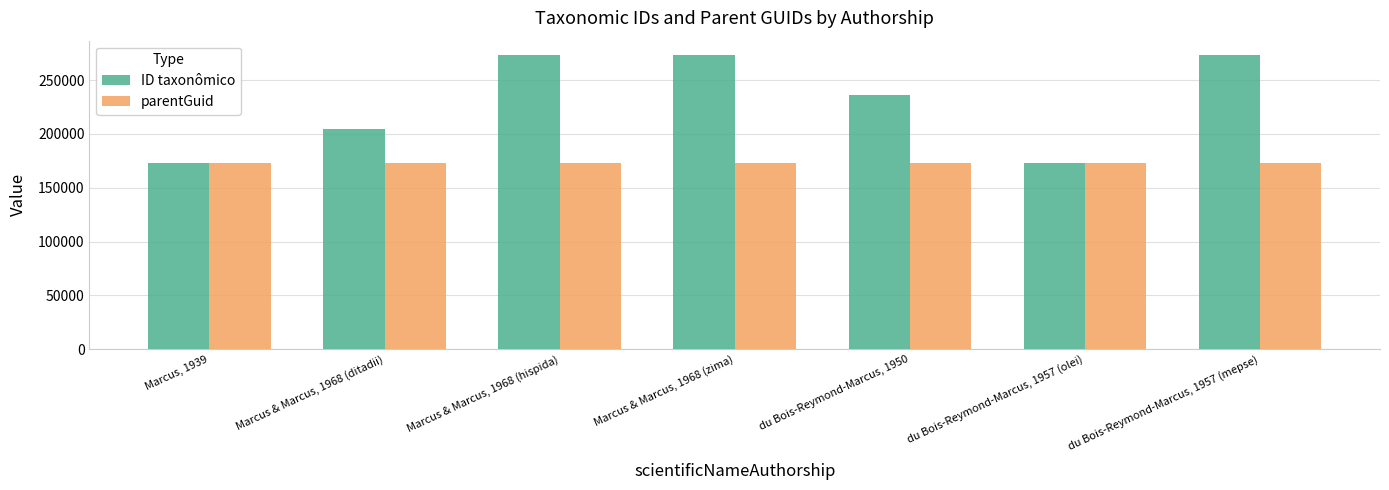

The ID taxonômico series shows 434566 at Marcus & Marcus, 1968 (hispida). True or false?

False